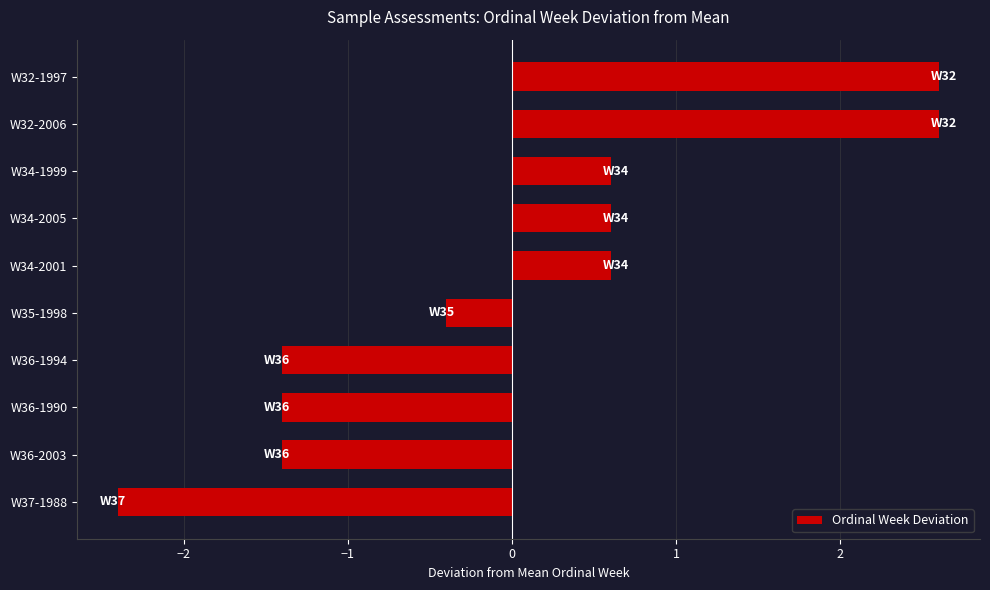

At which label is the value closest to 0?

W35-1998